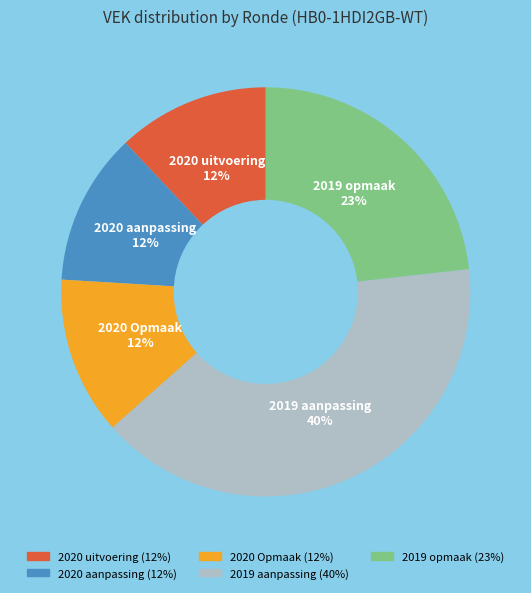

Does any single category account for the majority?

No